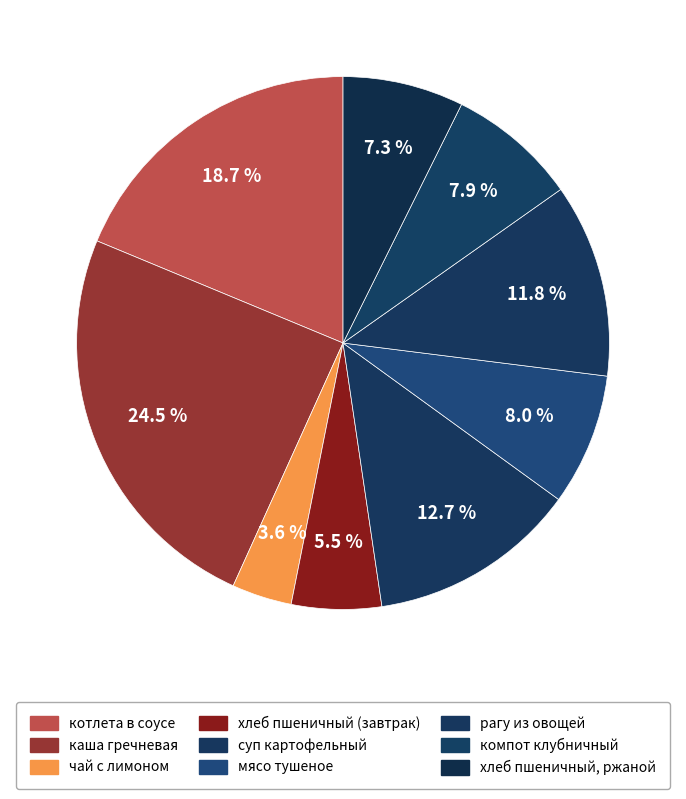

Does чай с лимоном represent more than half of the total?

No